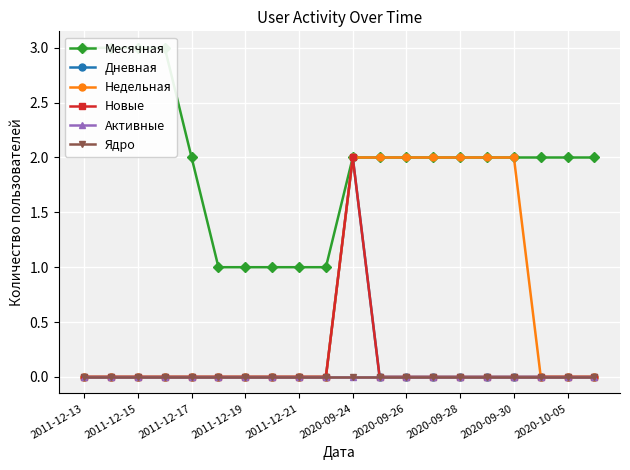

At which label is Активные closest to 0?

2011-12-13